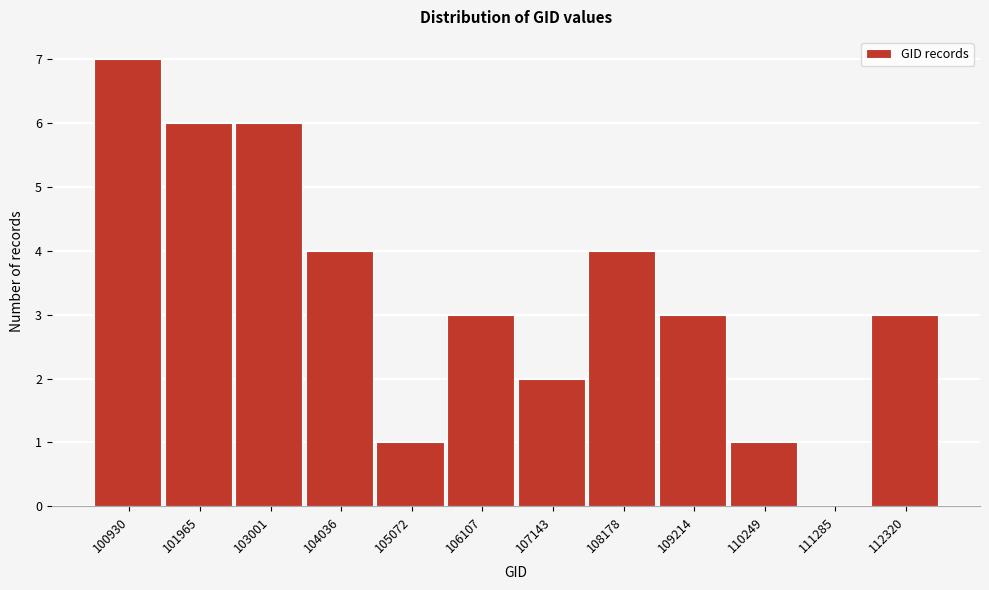

Reading left to right, extract all data points from this chart.

100930=7	101965=6	103001=6	104036=4	105072=1	106107=3	107143=2	108178=4	109214=3	110249=1	111285=0	112320=3